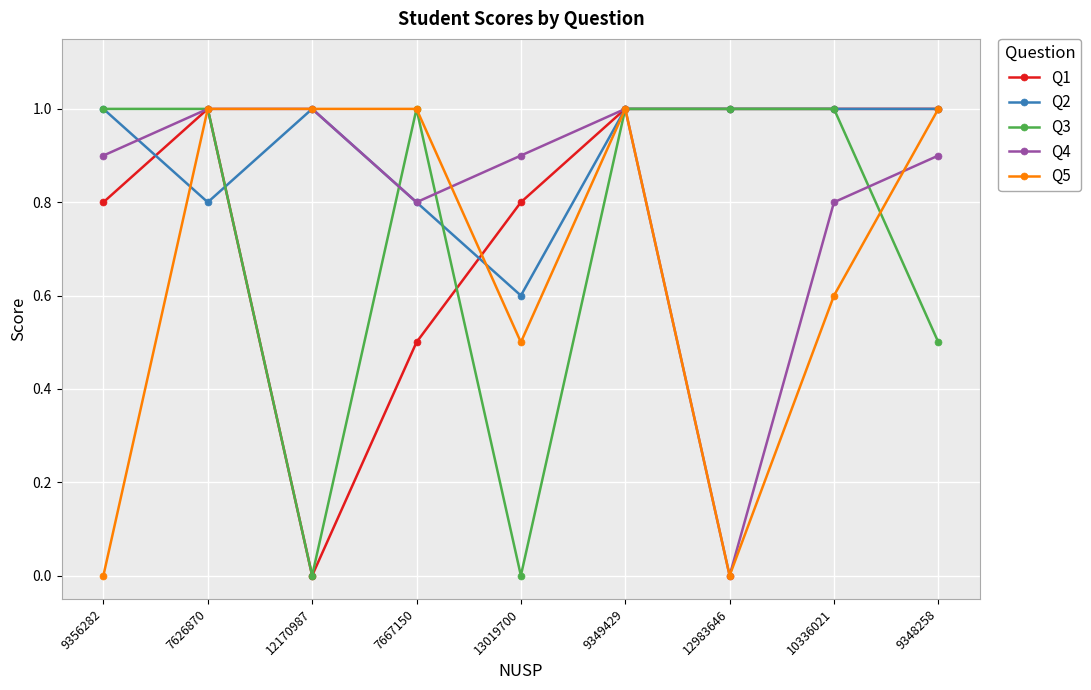

What are all the series names shown in the legend?

Q1, Q2, Q3, Q4, Q5